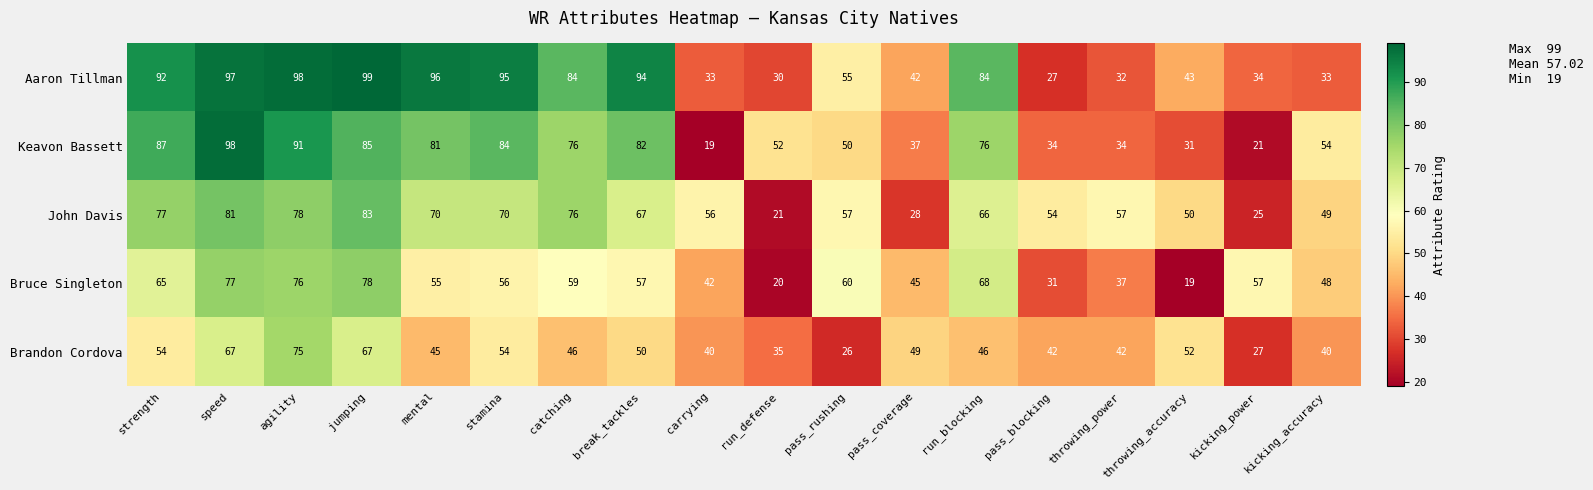

What is the sum of all Brandon Cordova values?

857